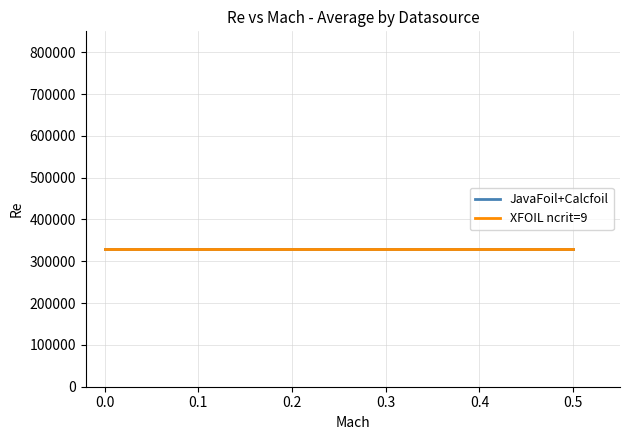

What are all the series names shown in the legend?

JavaFoil+Calcfoil, XFOIL ncrit=9